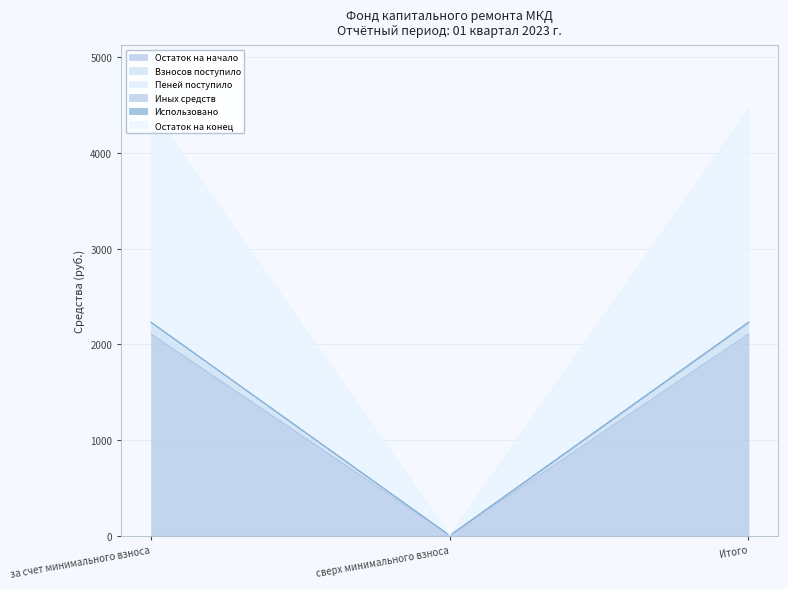

The Взносов поступило series shows 919.6 at за счет минимального взноса. True or false?

False